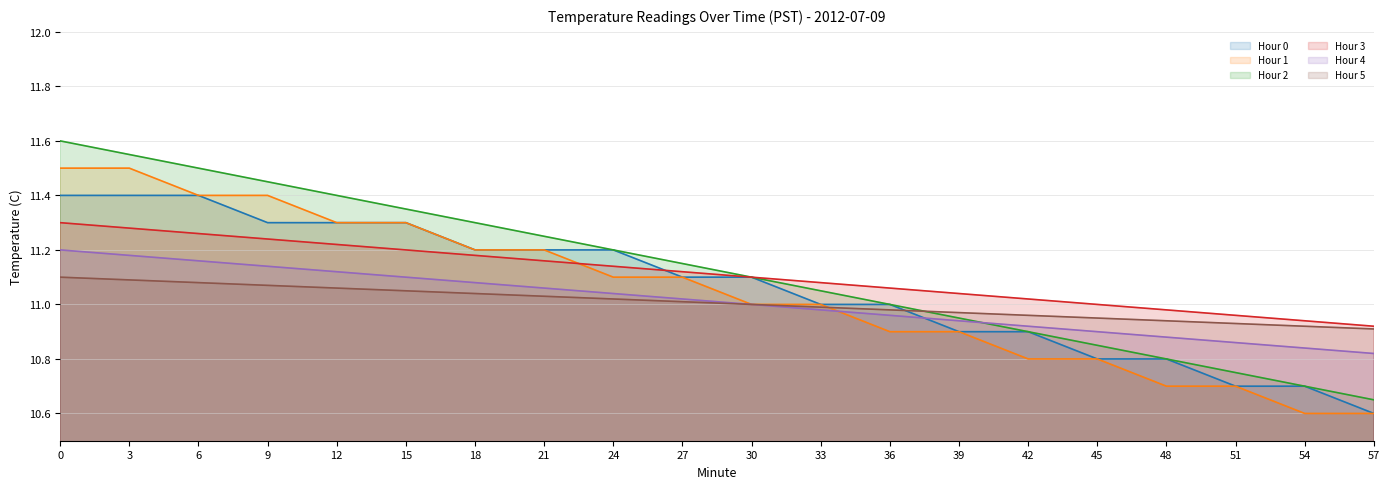

True or false: Hour 2 line and Hour 0 line cross at least once.

False